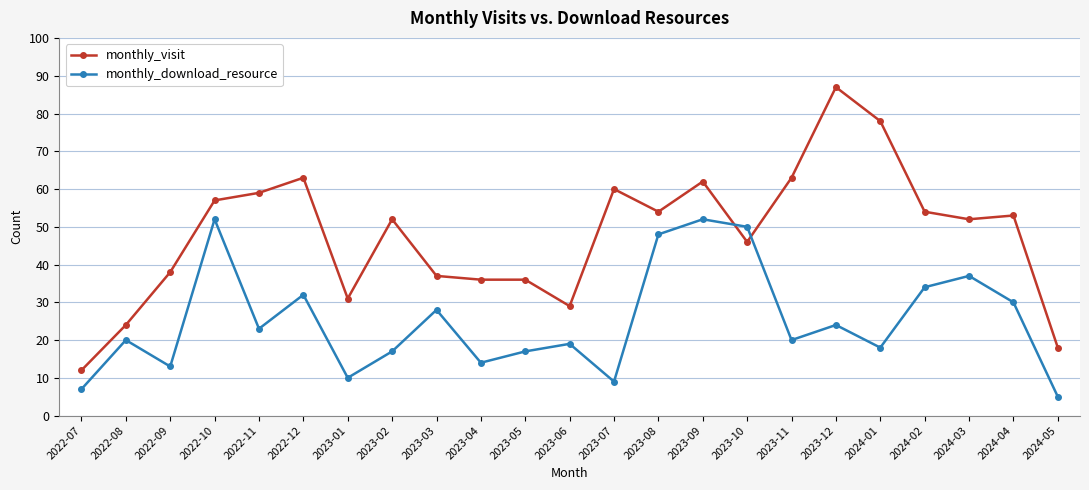

Reading left to right, what are all the values shown in this chart?

monthly_visit: 12	24	38	57	59	63	31	52	37	36	36	29	60	54	62	46	63	87	78	54	52	53	18
monthly_download_resource: 7	20	13	52	23	32	10	17	28	14	17	19	9	48	52	50	20	24	18	34	37	30	5